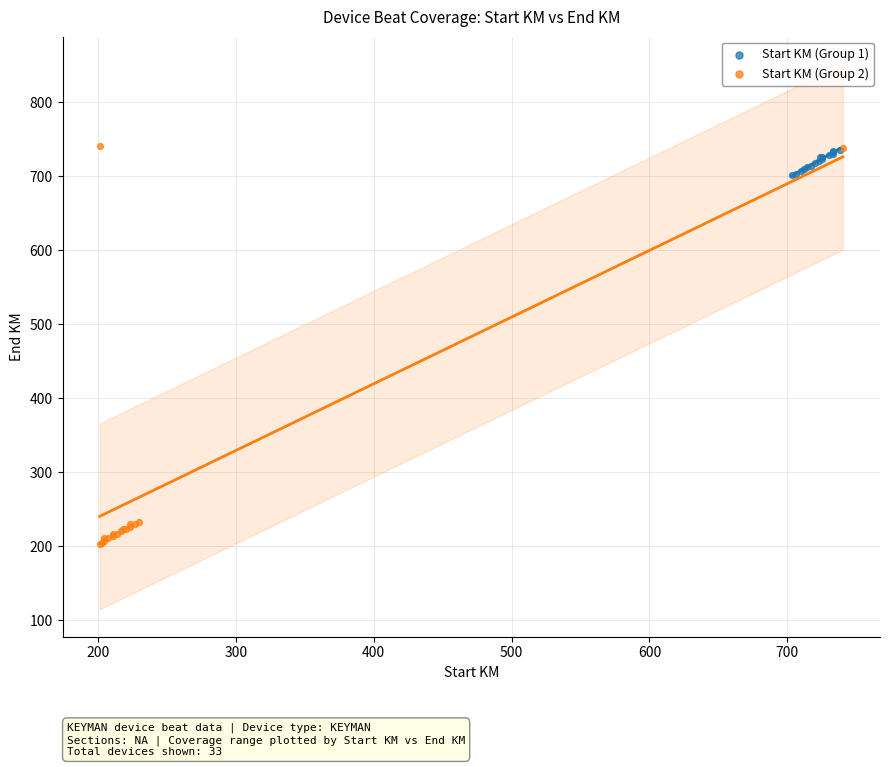

Which series has the largest Y range (max minus min)?

Start KM (Group 2)